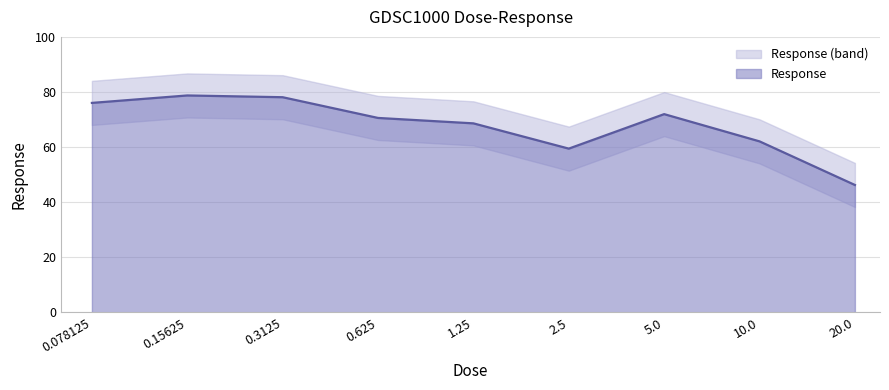

At which category does the chart reach its peak across all series?

0.15625